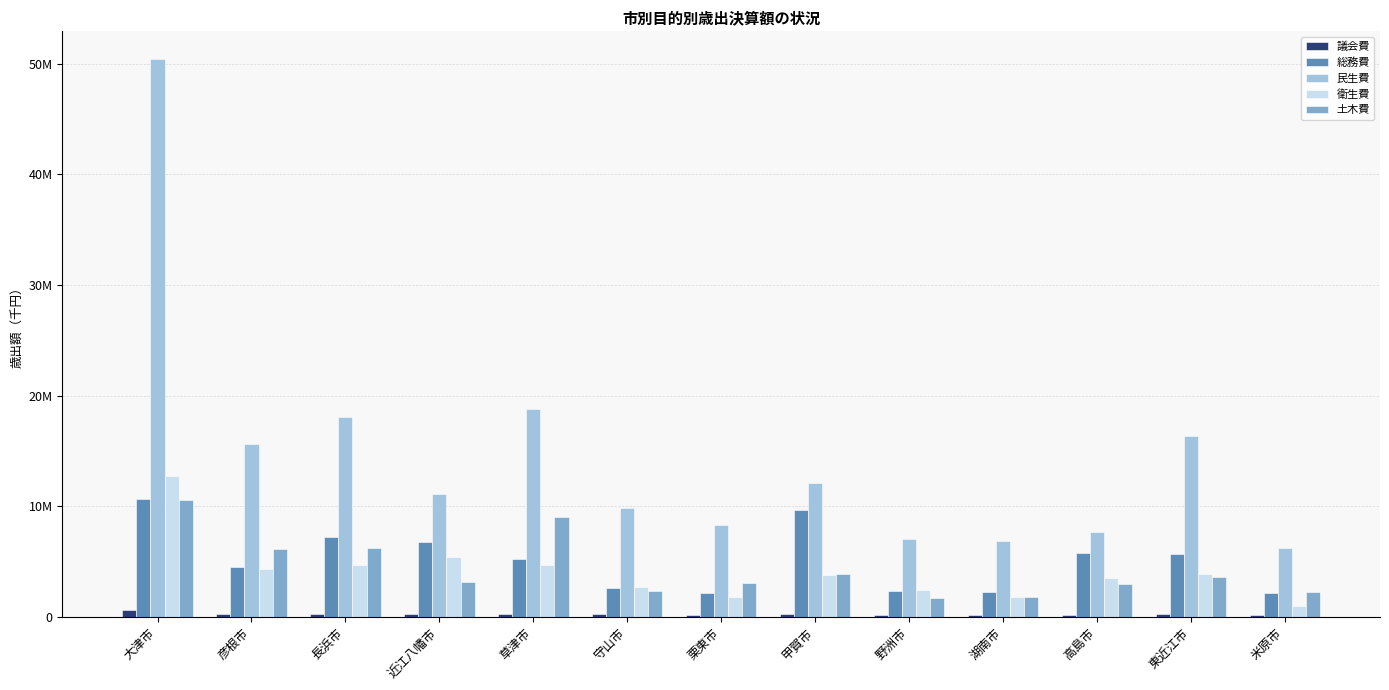

True or false: 衛生費 has a value of 716139 at 湖南市.

False